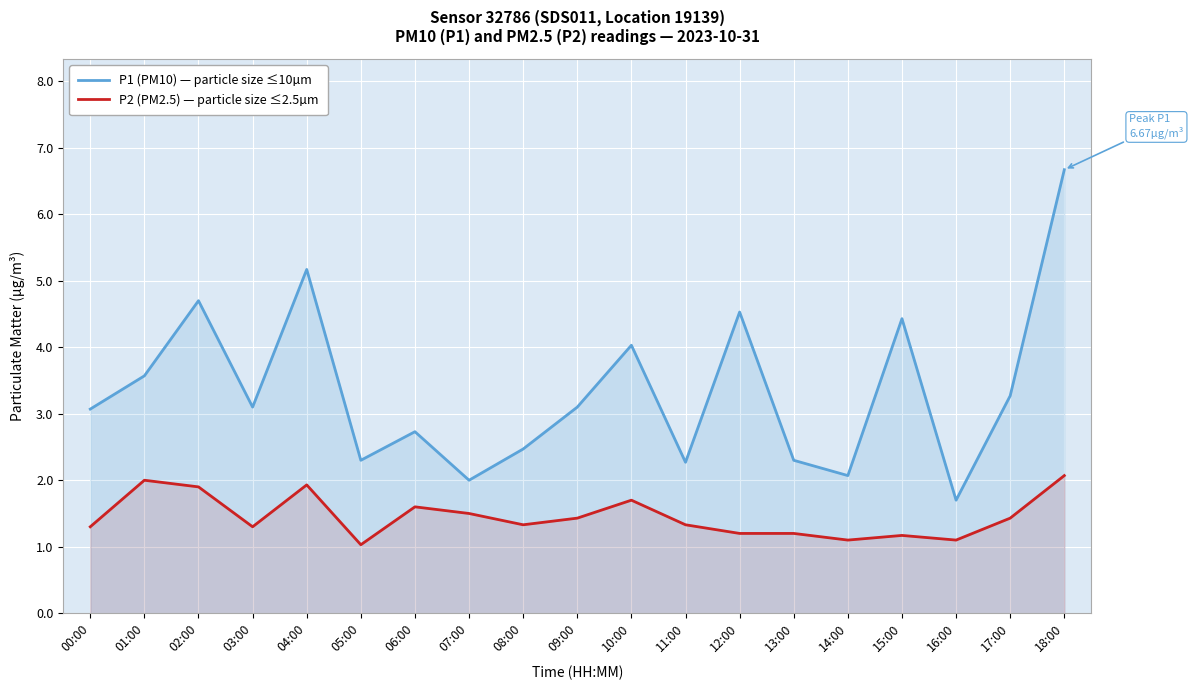

How many distinct data groups are displayed?

2